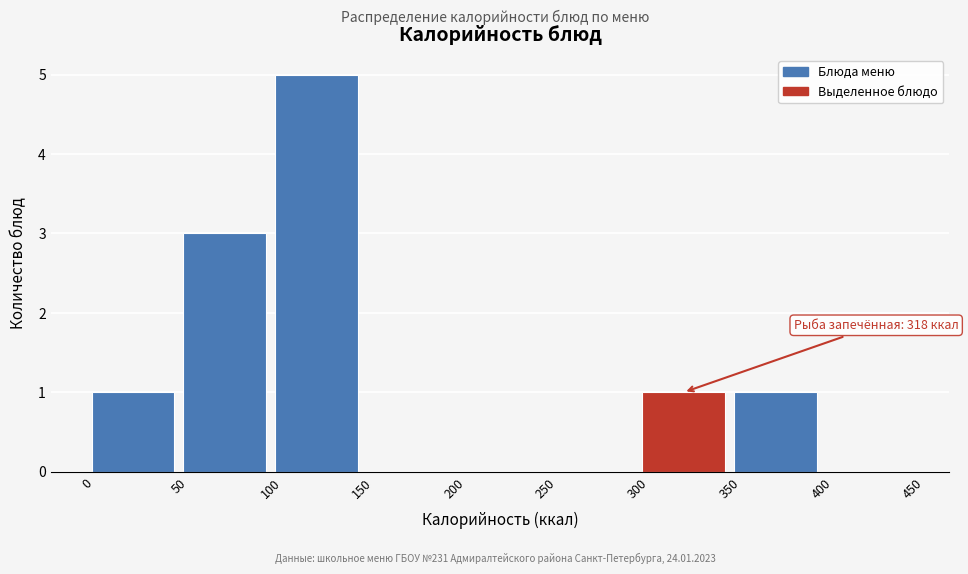

Over which range of the x-axis is the bar tallest?

100 to 150